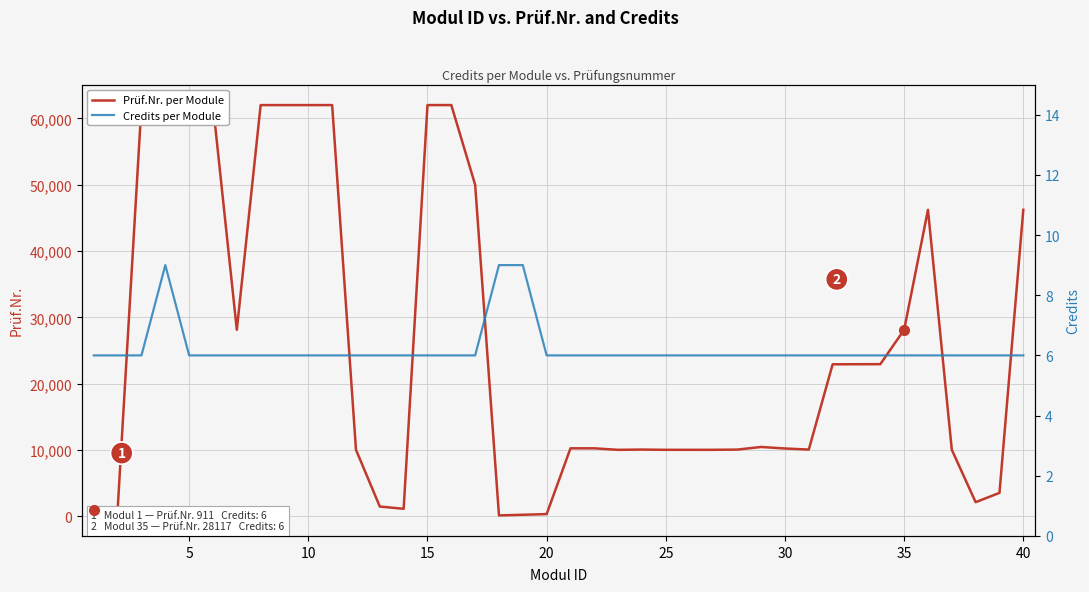

How many series are shown in this chart?

2